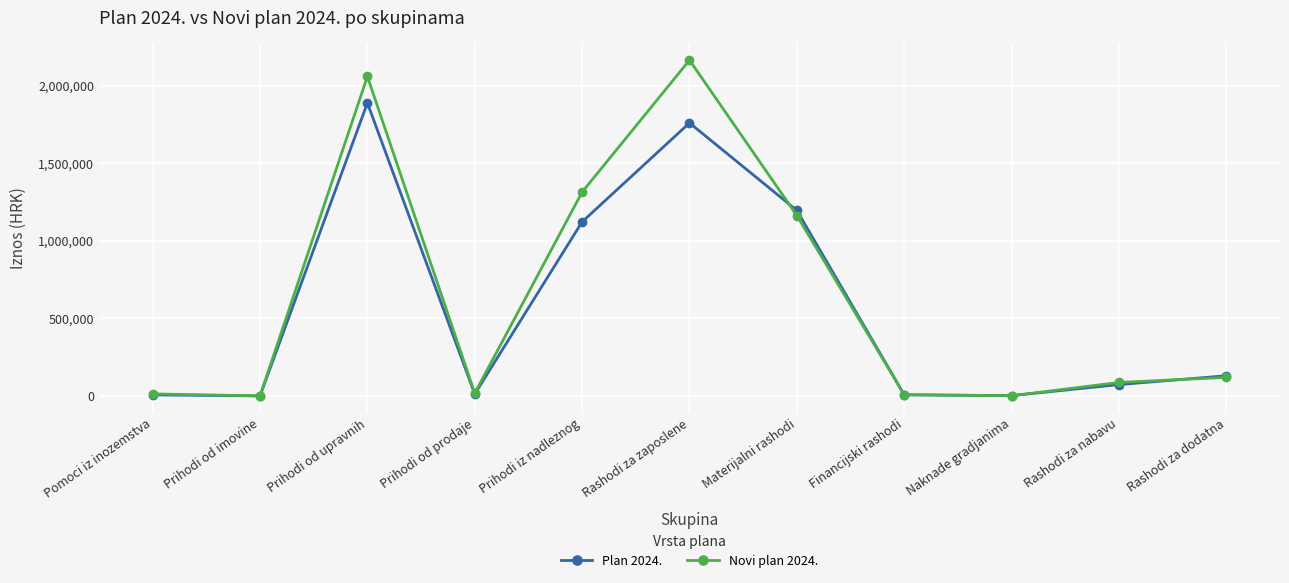

At how many categories does at least one series exceed 164485?

4